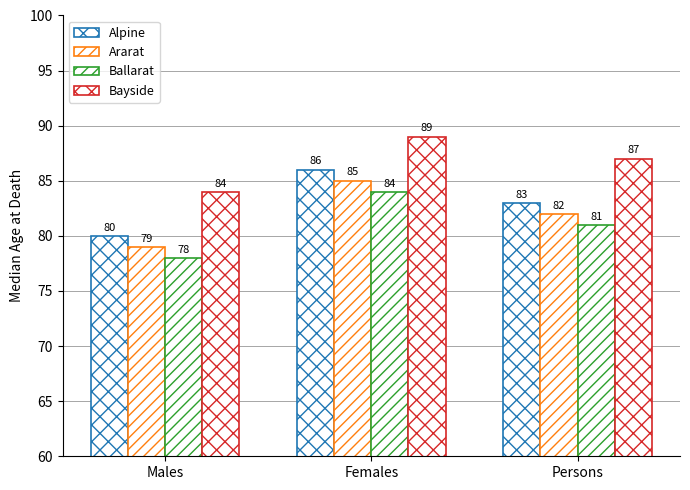

How many data points in Alpine are less than 83?

1